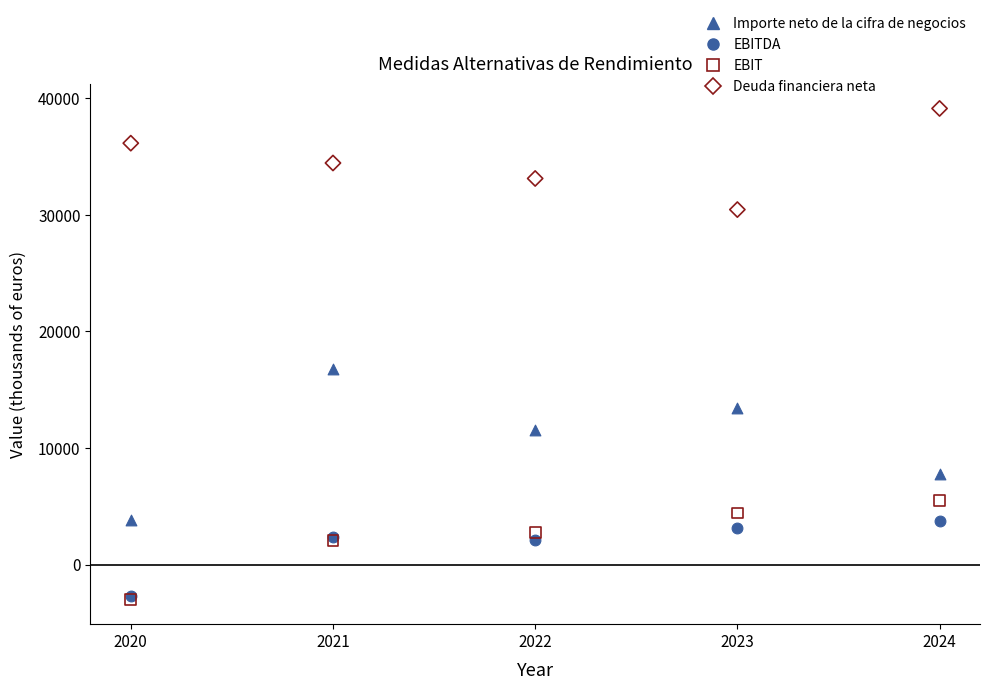

Across all series, what Y value is closest to 18061?

16816